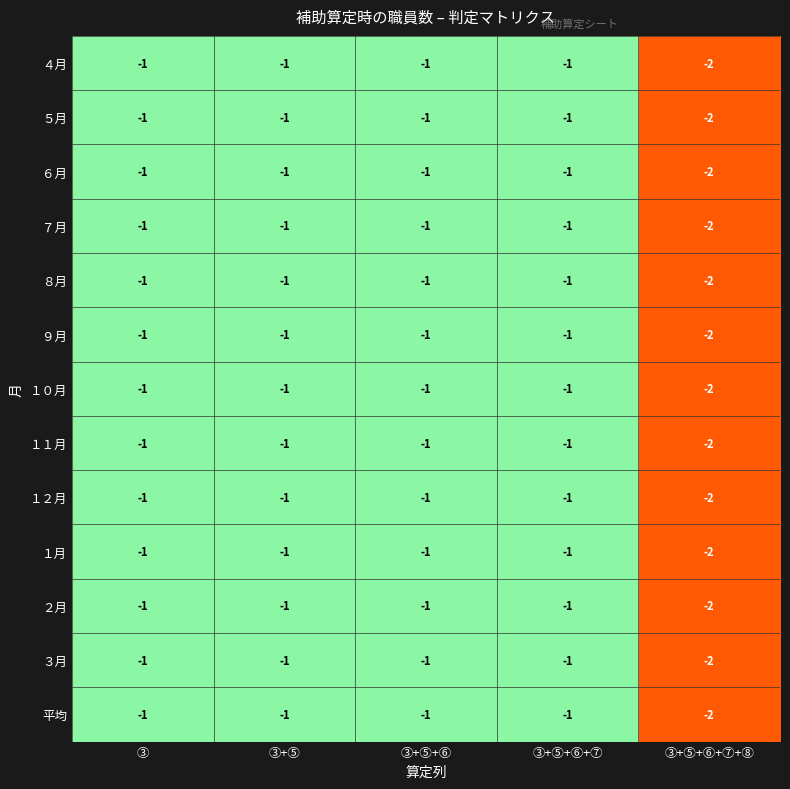

Which category has the lowest value across all series?

③+⑤+⑥+⑦+⑧